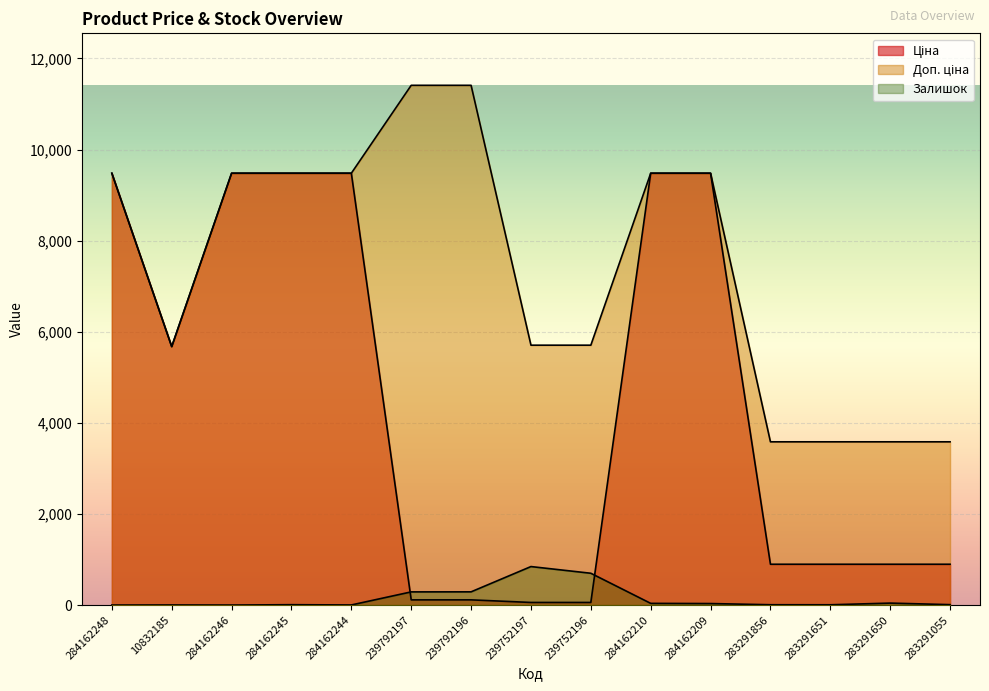

Is the value of Залишок at 239792196 greater than the value of Доп. ціна at 283291856?

No